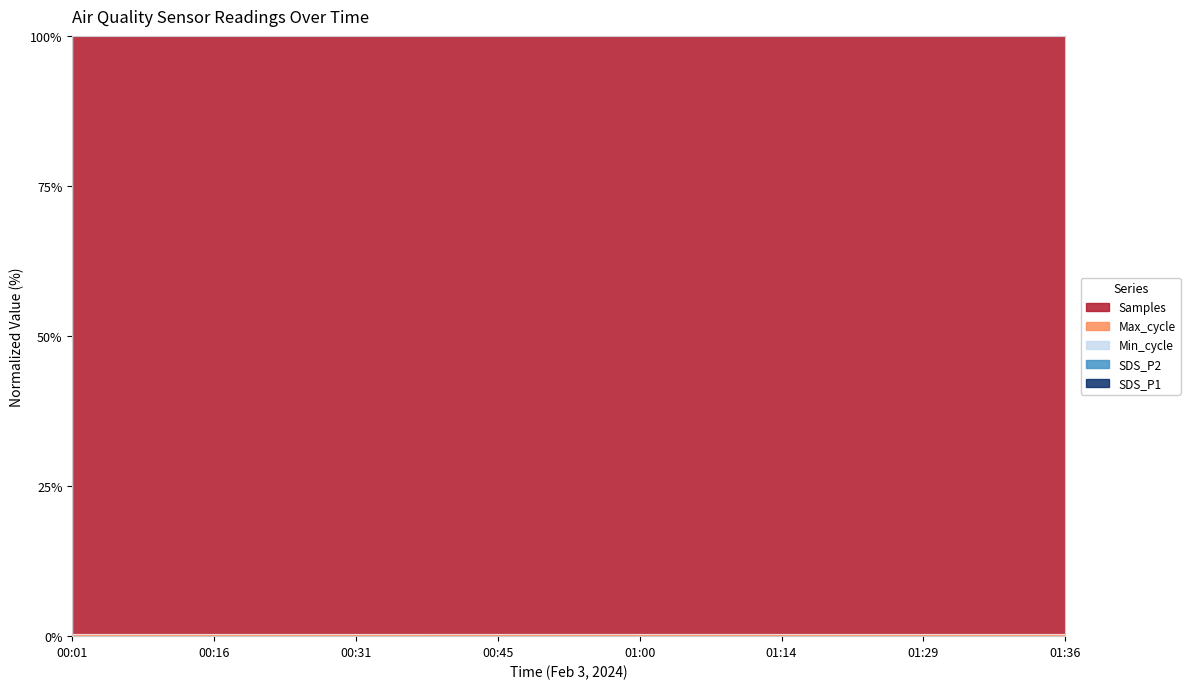

What is the value of the Max_cycle_line point at the 3rd from the left?

0.4